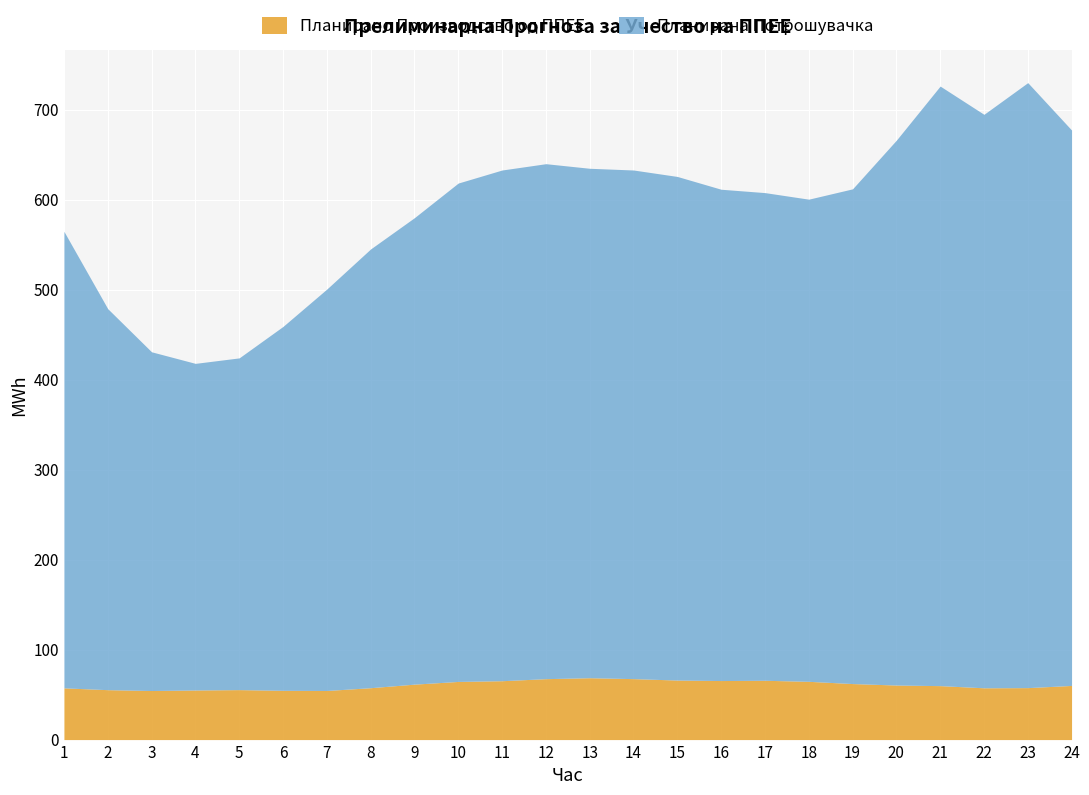

True or false: Планирано Производство од ППЕЕ and Планирана Потрошувачка intersect in this chart.

False